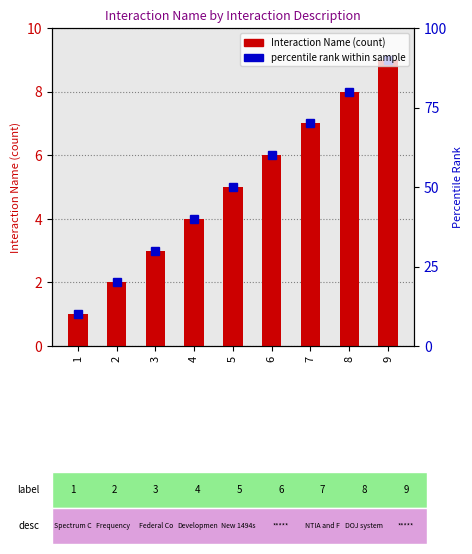

Rank the categories by value from highest to lowest.

9, 8, 7, 6, 5, 4, 3, 2, 1